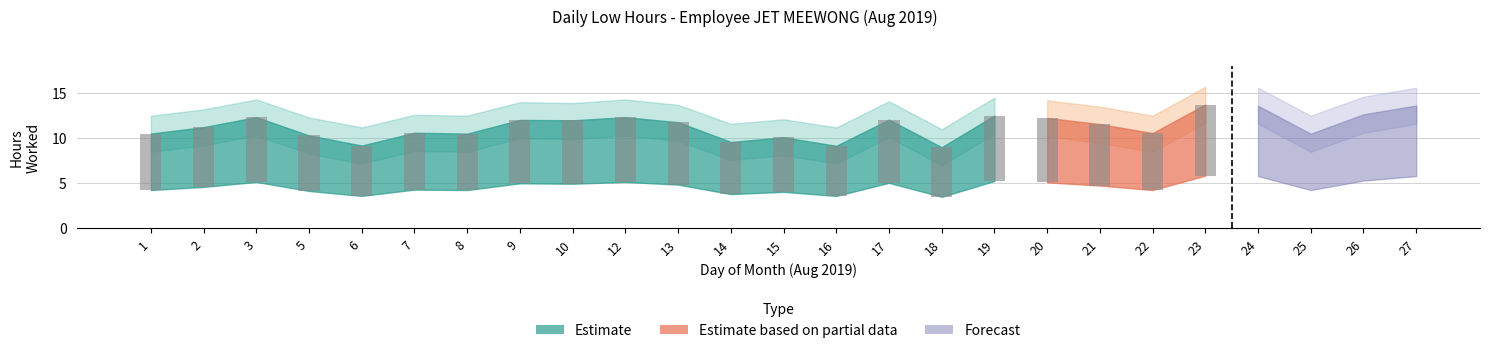

Is the value of Low Hours at 26 greater than the value of Upper Bound at 24?

No